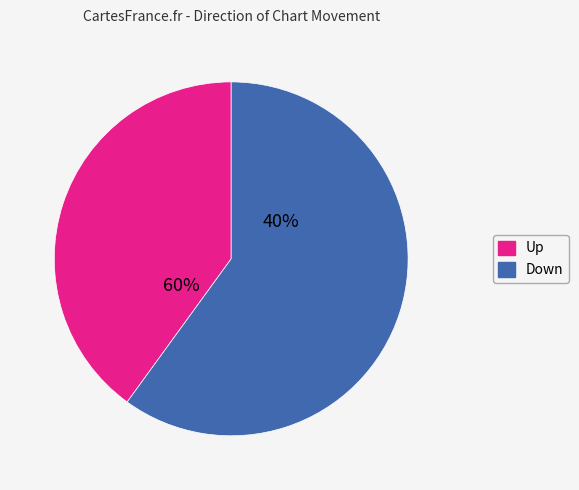

Rank the categories by value from lowest to highest.

up, down